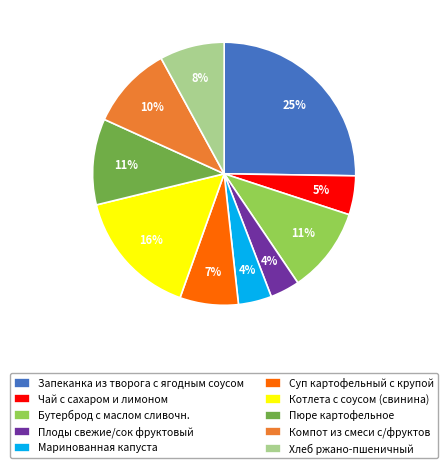

Which has a higher value, Запеканка из творога с ягодным соусом or Чай с сахаром и лимоном?

Запеканка из творога с ягодным соусом